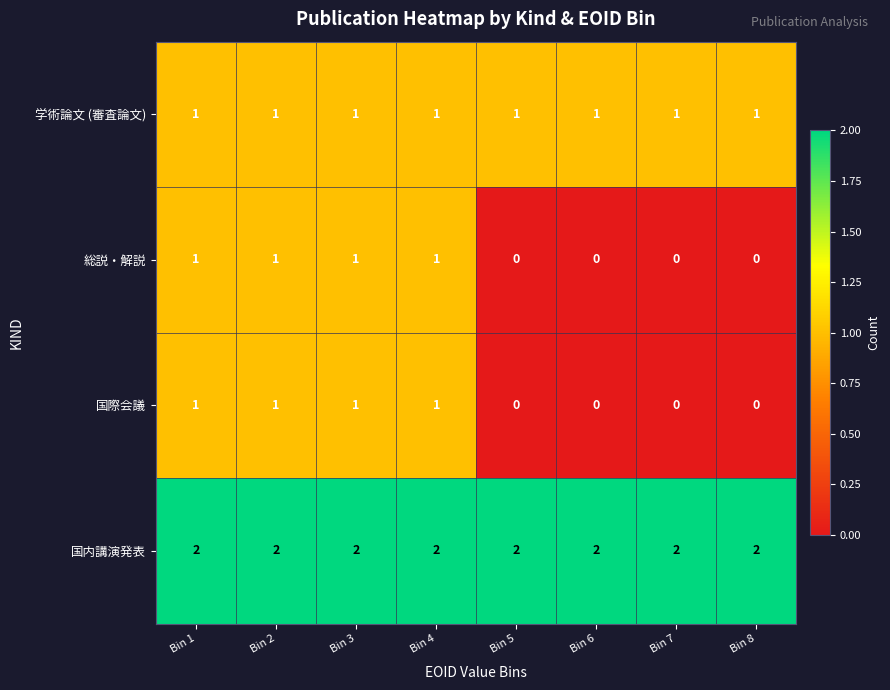

At how many categories does at least one series exceed 0?

8